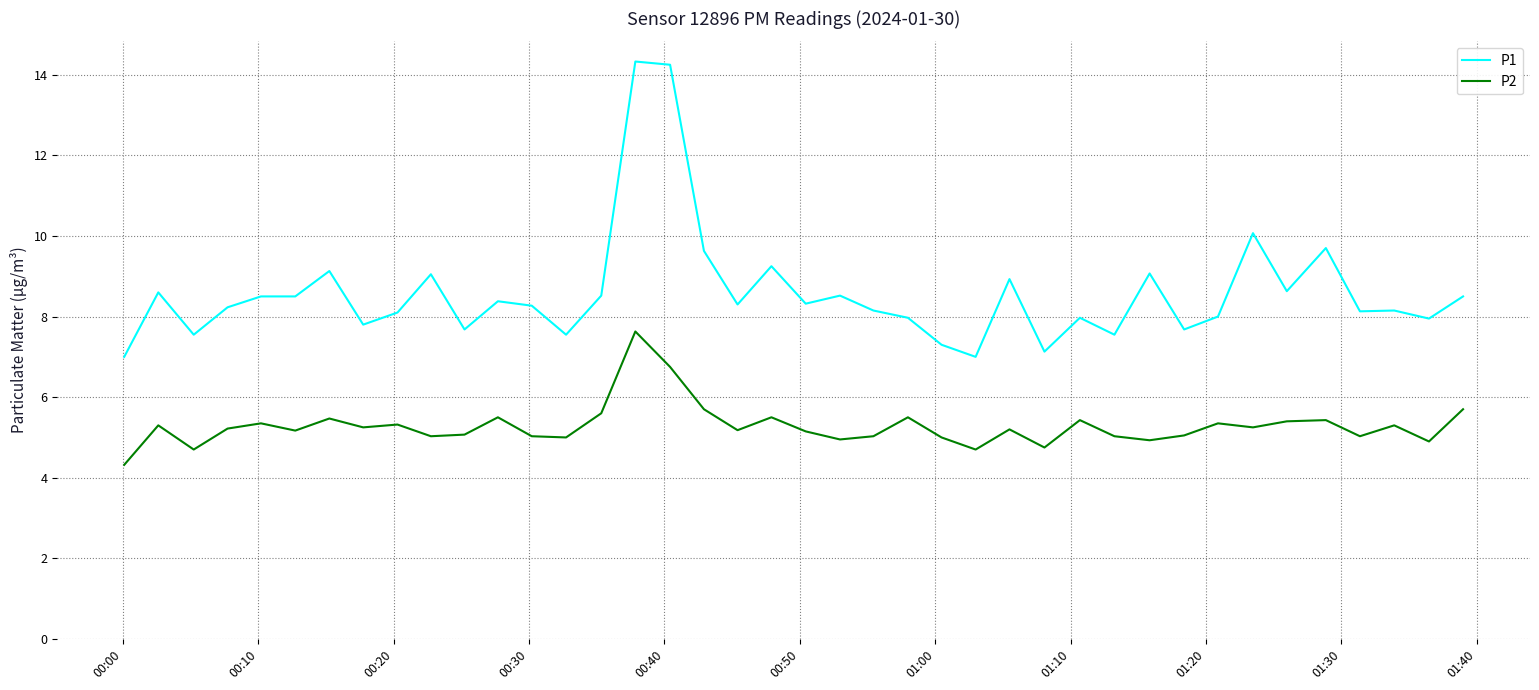

Which series has the largest total across all categories?

P1